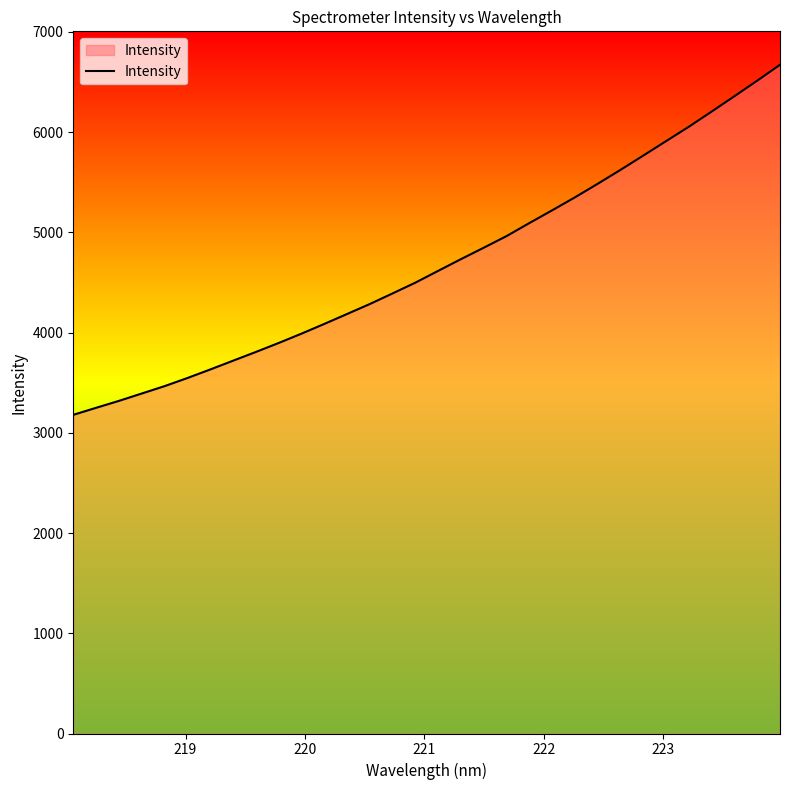

What is the minimum value shown in the chart?

3179.1